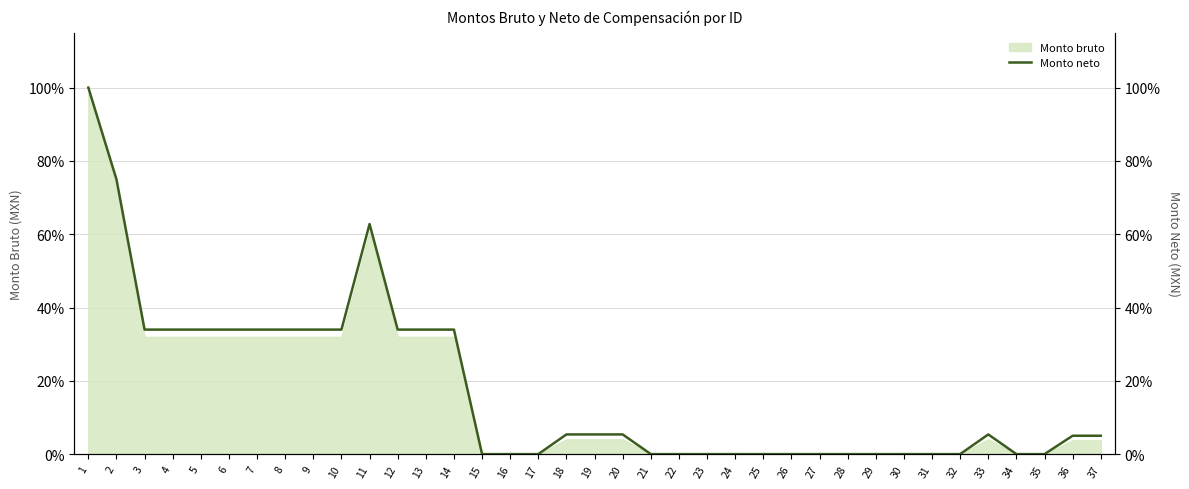

What is the value of the 5th point from the left?

34.0